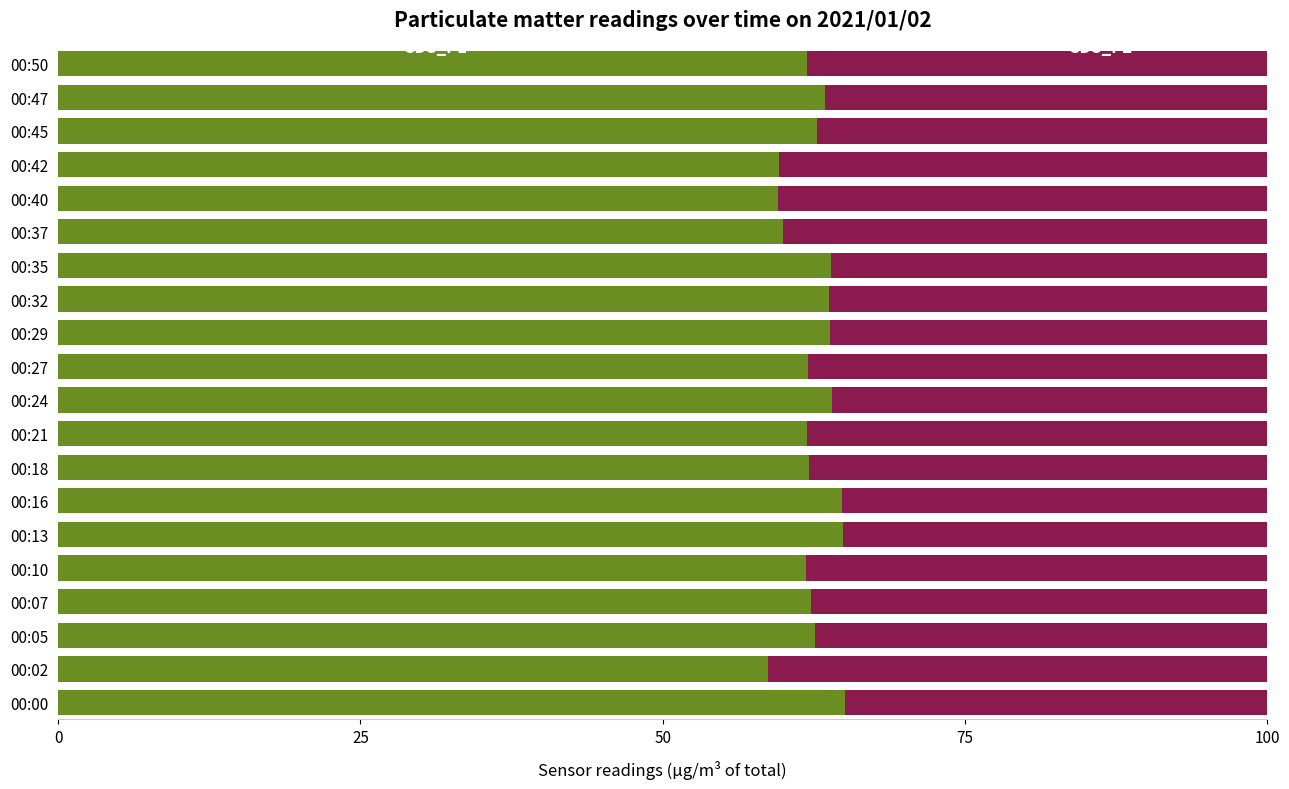

What is the total value across all series at 00:47?

100.0